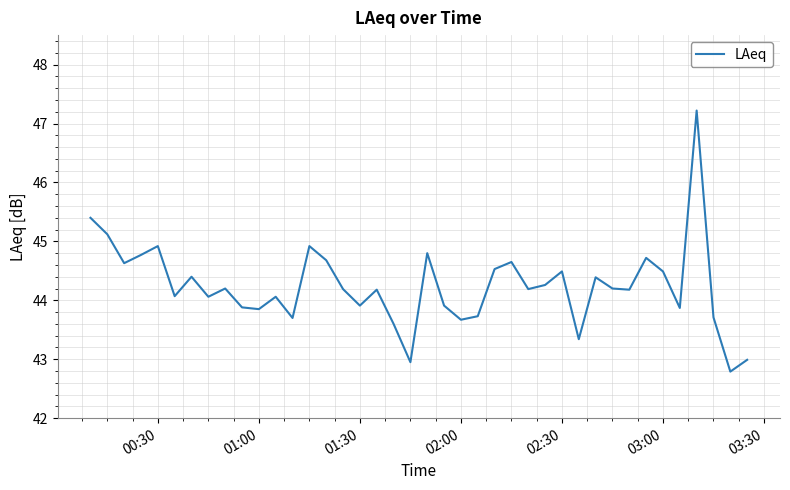

What is the difference between the maximum and minimum values?

4.4